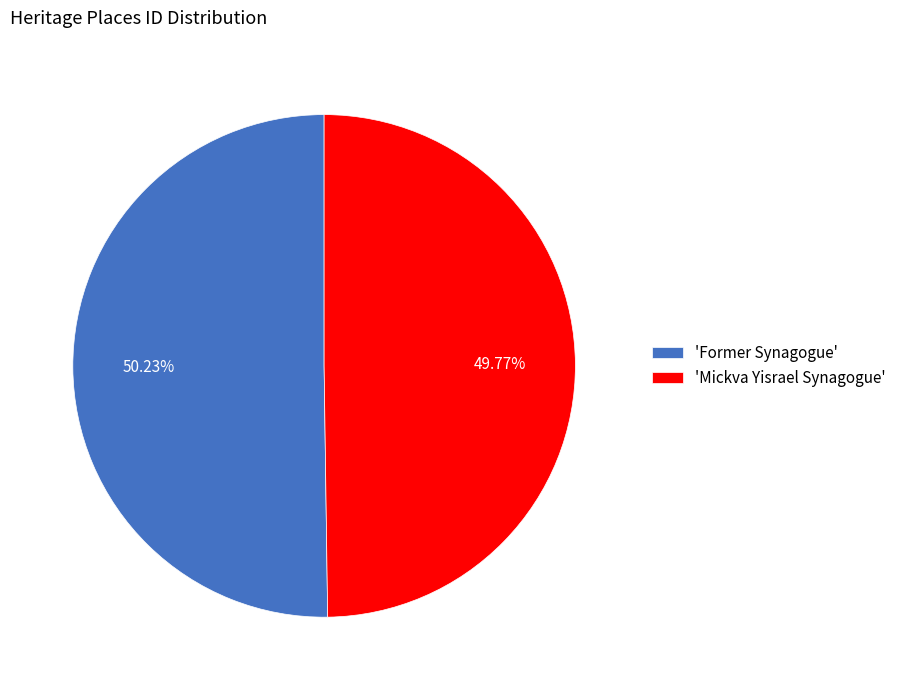

Does any single category account for the majority?

Yes